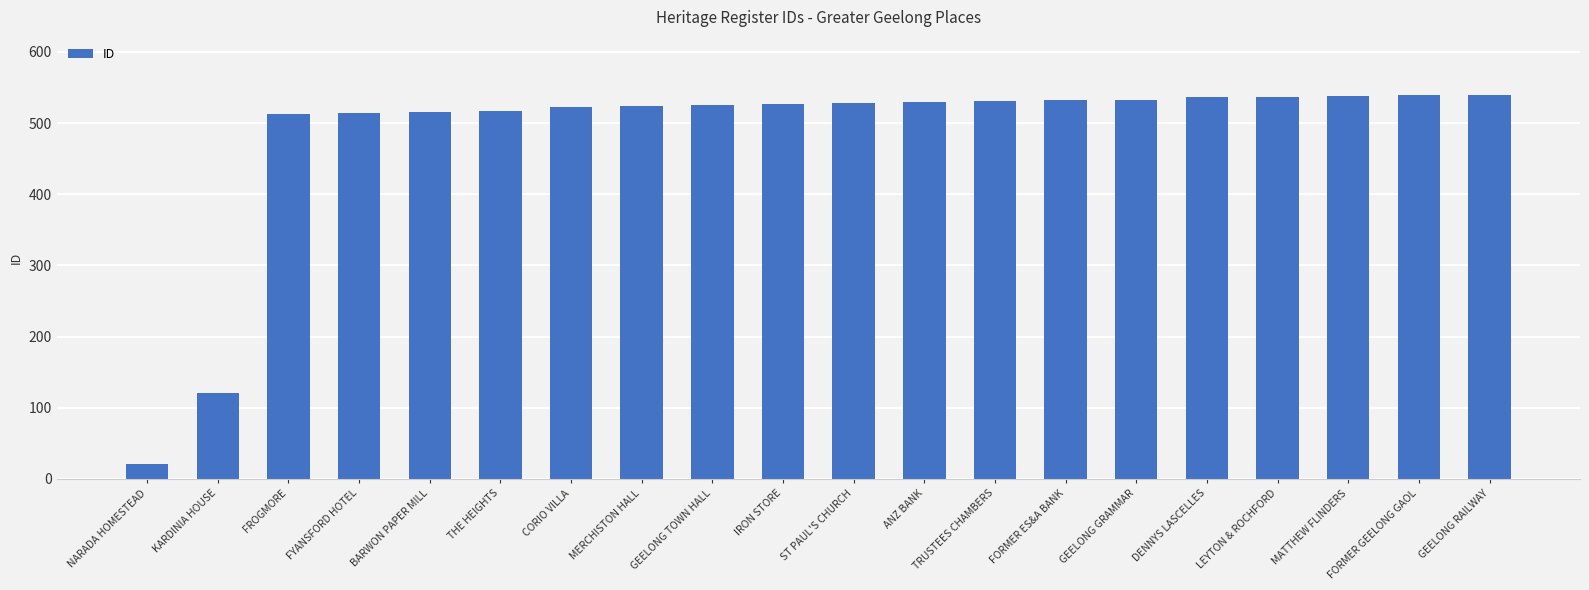

What is the sum of the values at NARADA HOMESTEAD and CORIO VILLA?

544